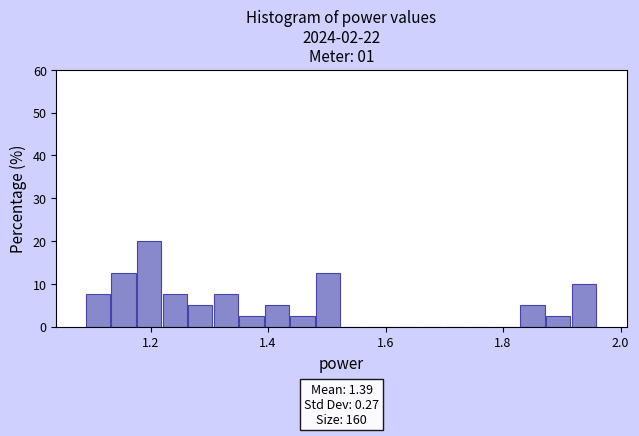

Read against the x-axis, roughly where is the centre of the tallest bar?

1.20